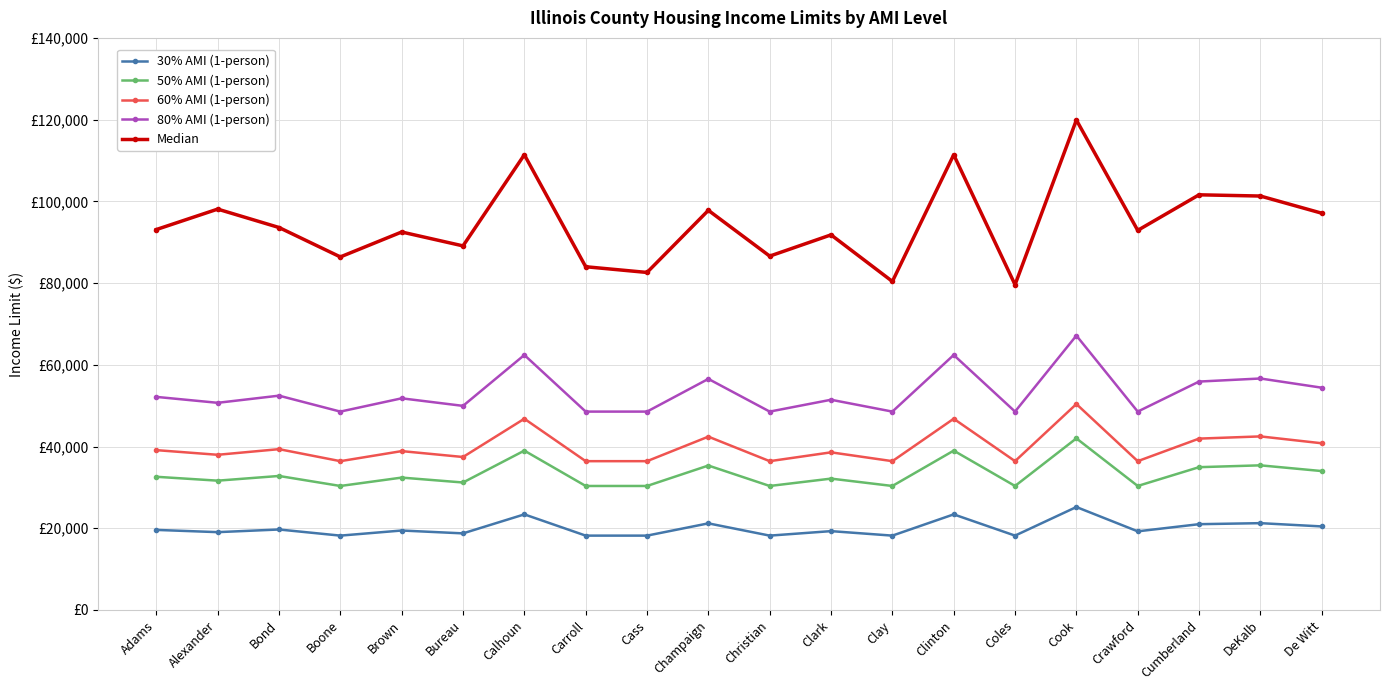

What is the difference between the maximum and minimum values in the 50% AMI (1-person) series?

11650